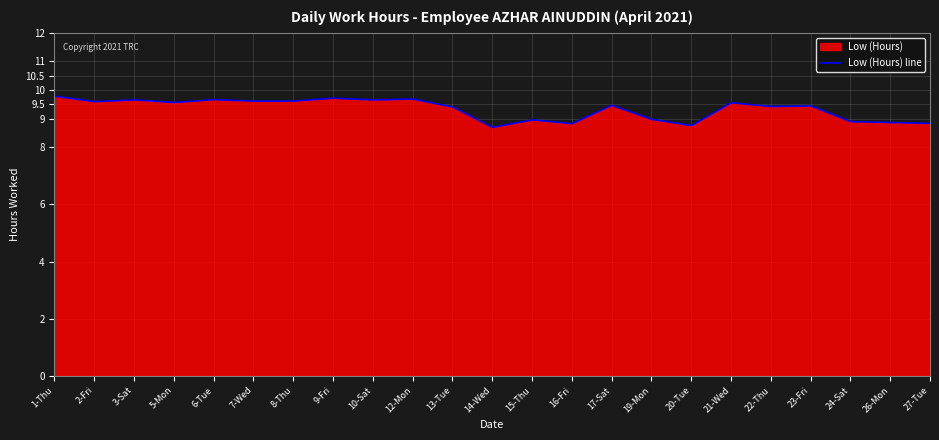

Approximately how many times larger is the value at 2-Fri compared to 22-Thu?

1.0